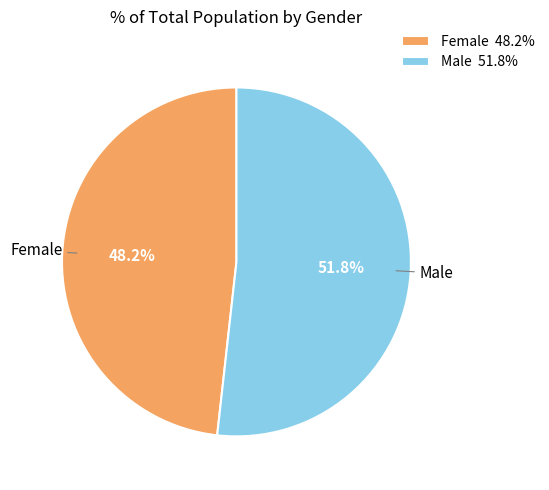

Combined, do Male 51.8% and Female 48.2% account for over 50%?

Yes